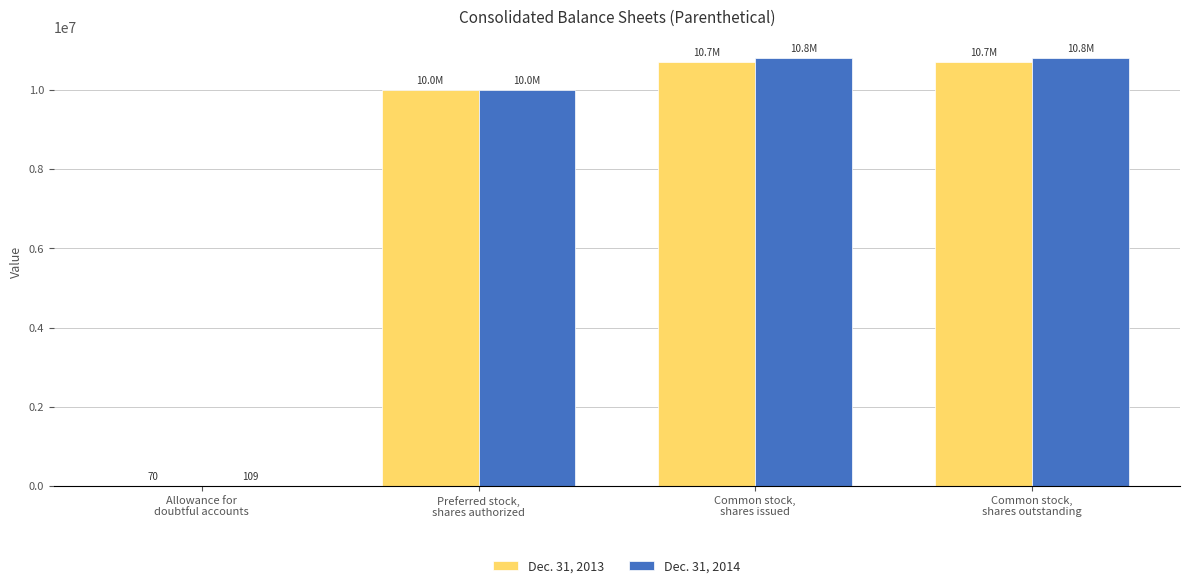

How many groups of bars are there?

4